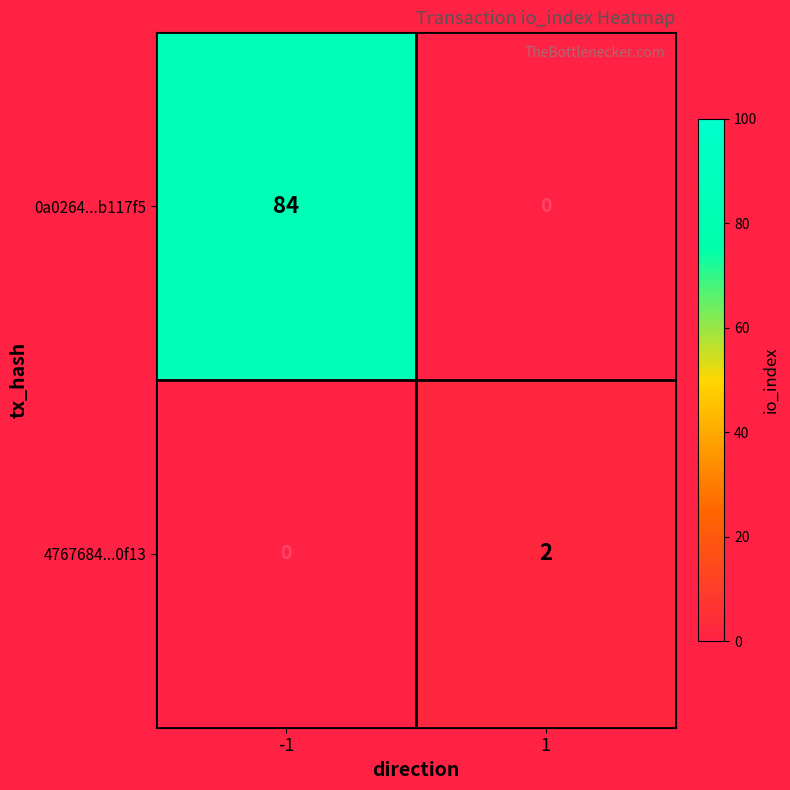

What is the maximum value for 0a0264...b117f5?

84